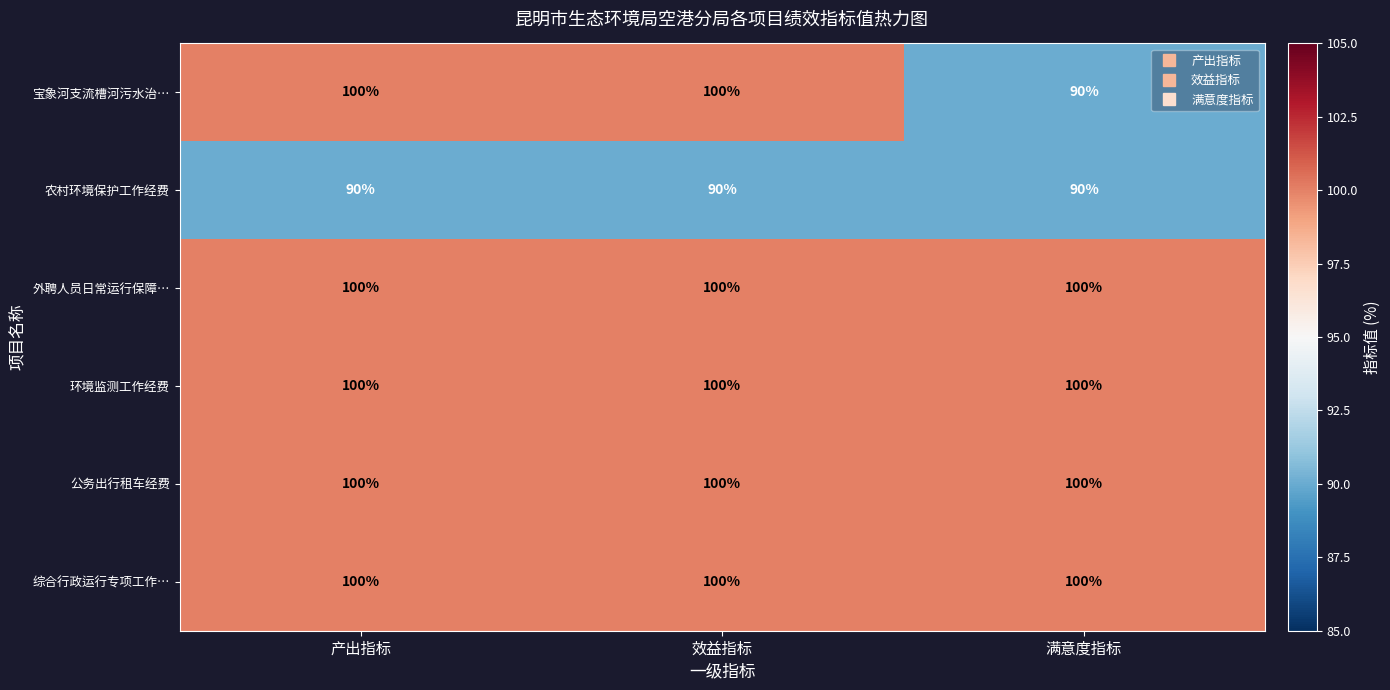

The value of 农村环境保护工作经费 at 效益指标 is 90. True or false?

True